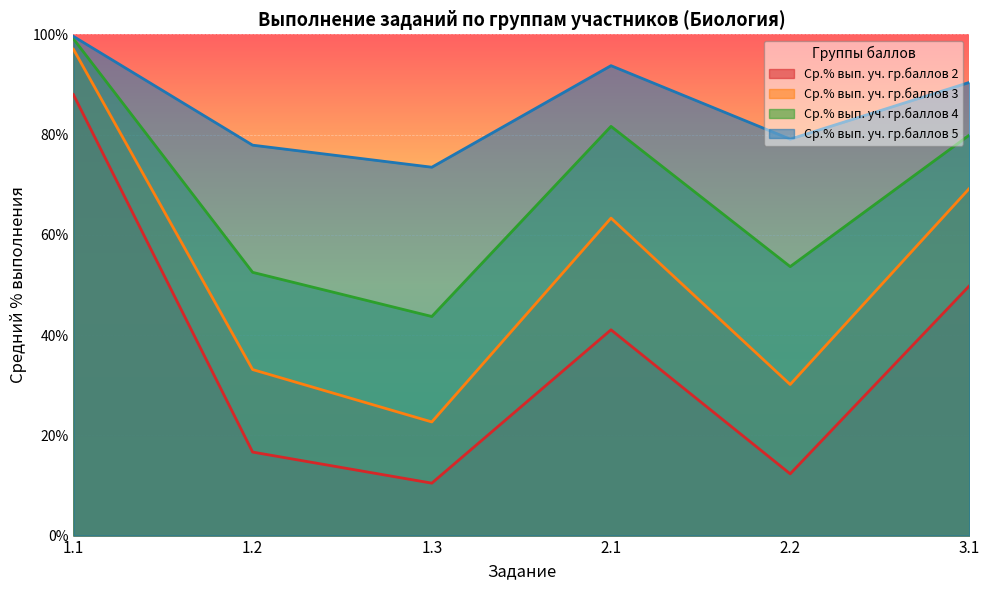

What is the difference between the highest and lowest values at 1.2?

61.2